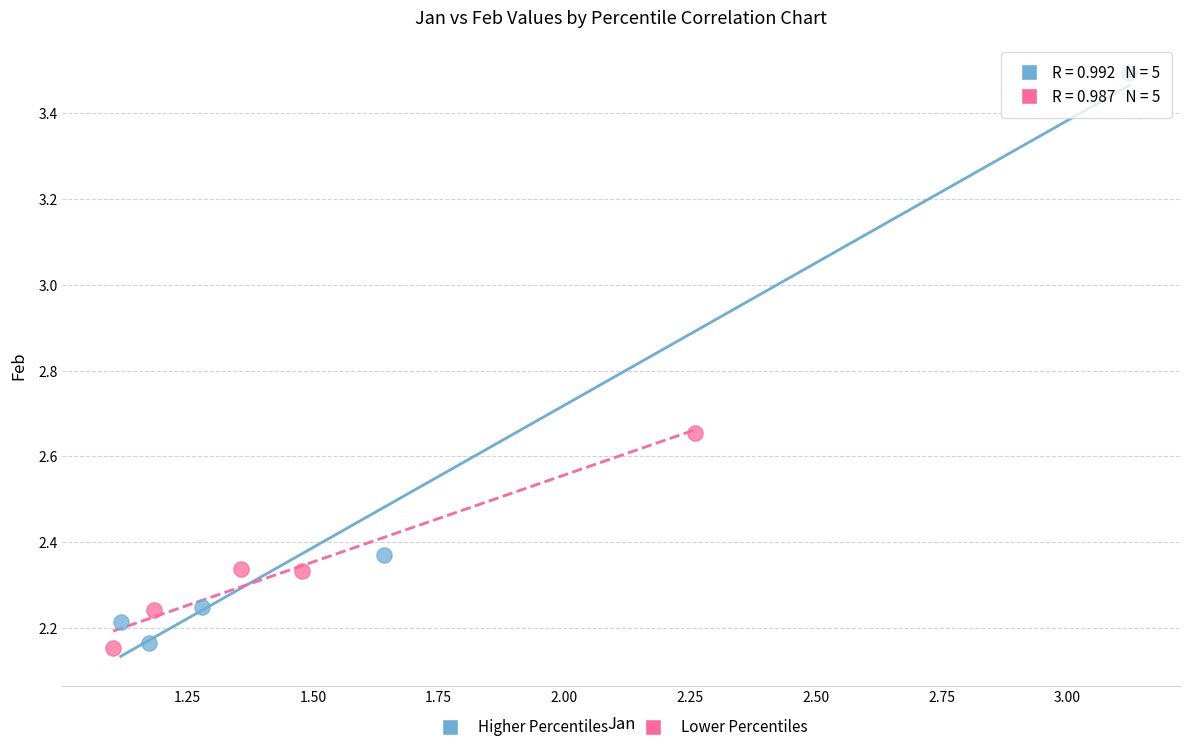

Which series has the widest spread of Y values?

Higher Percentiles